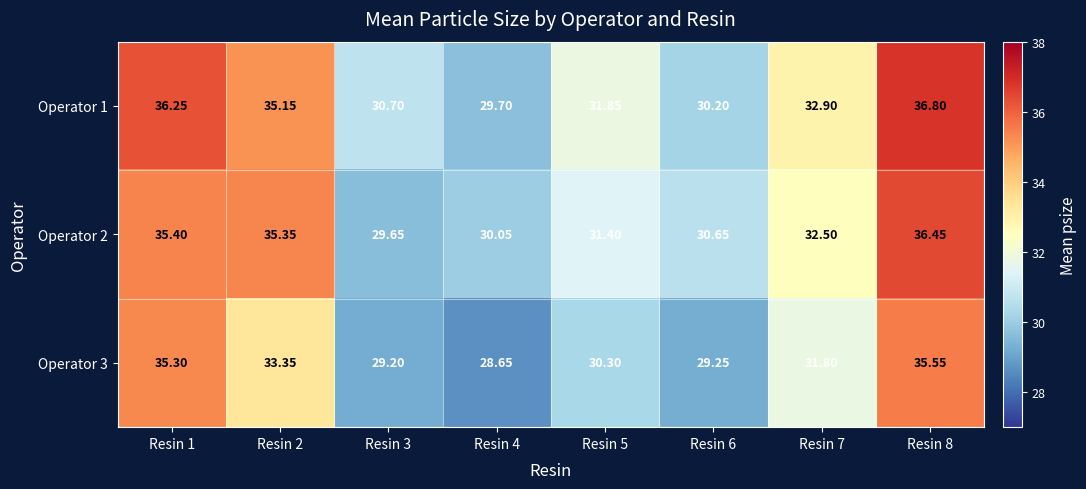

Is the value of Operator 3 at Resin 8 greater than the value of Operator 2 at Resin 2?

Yes